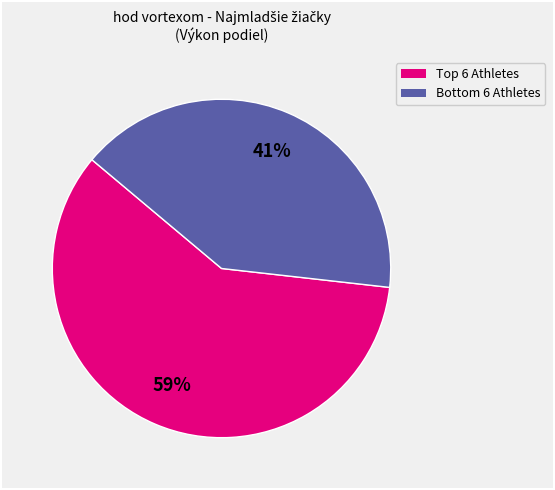

To the nearest percent, what is the average slice percentage?

50%